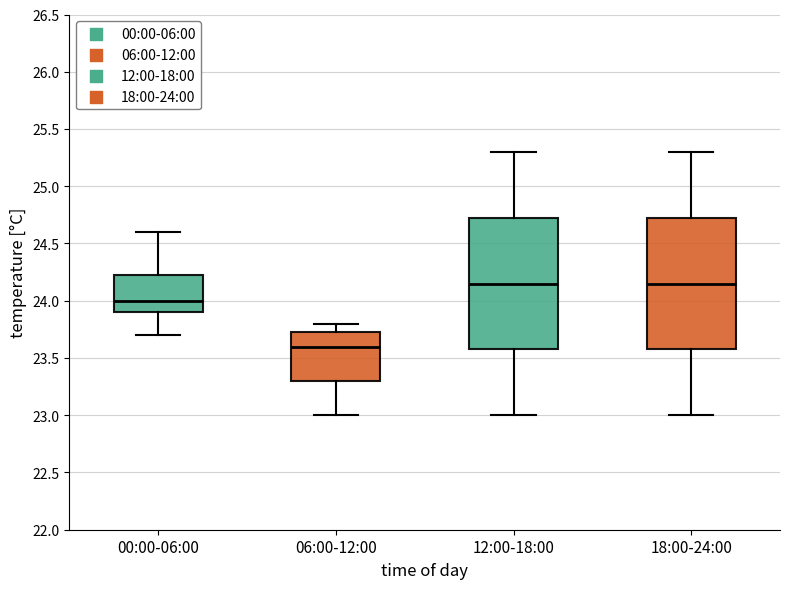

Reading left to right, transcribe this box plot: for each box, give where its median line is, the range the box spans, and where its two whiskers end, as read against the y-axis. The values are not printed on the chart, so give them approximately, as read against the axis.

00:00-06:00: median 24.00, box 23.90 to 24.25, whiskers 23.70 to 24.60
06:00-12:00: median 23.60, box 23.30 to 23.75, whiskers 23.00 to 23.80
12:00-18:00: median 24.15, box 23.60 to 24.75, whiskers 23.00 to 25.30
18:00-24:00: median 24.15, box 23.60 to 24.75, whiskers 23.00 to 25.30